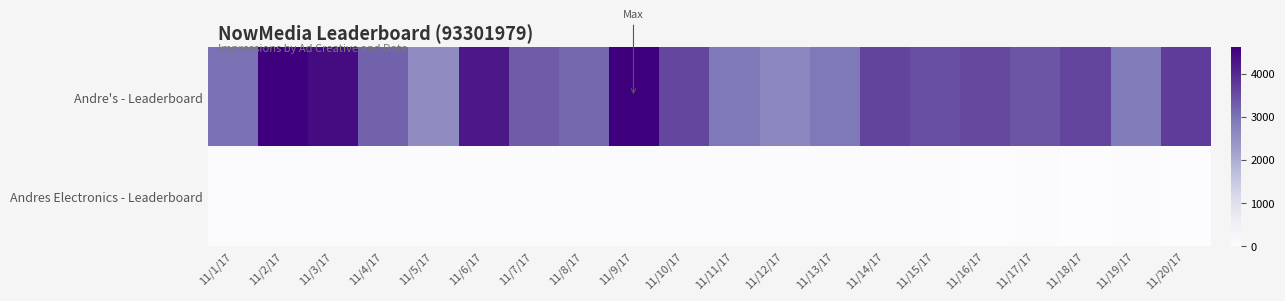

Which series has the largest total across all categories?

Andre's - Leaderboard